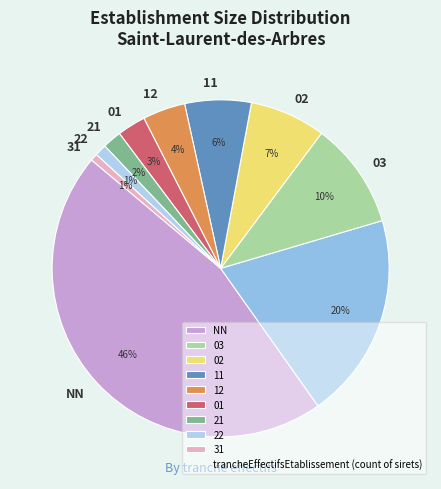

Count the number of slices in the pie.

10